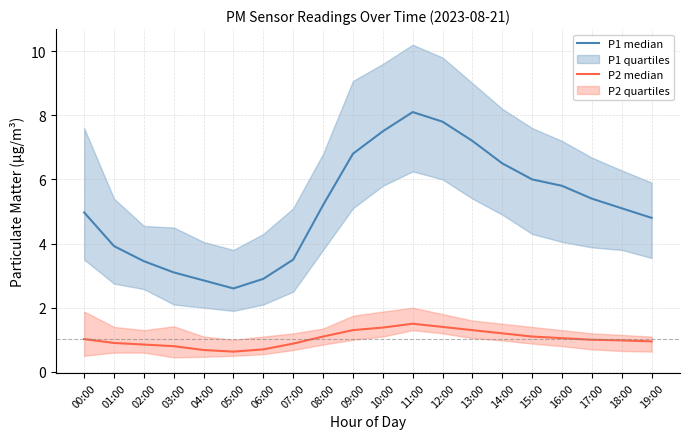

Reading right to left, what are all the values shown in this chart?

P1 median: 19:00=4.8	18:00=5.1	17:00=5.4	16:00=5.8	15:00=6.0	14:00=6.5	13:00=7.2	12:00=7.8	11:00=8.1	10:00=7.5	09:00=6.8	08:00=5.2	07:00=3.5	06:00=2.9	05:00=2.6	04:00=2.9	03:00=3.1	02:00=3.5	01:00=3.9	00:00=5.0
P2 median: 19:00=0.9	18:00=1.0	17:00=1.0	16:00=1.1	15:00=1.1	14:00=1.2	13:00=1.3	12:00=1.4	11:00=1.5	10:00=1.4	09:00=1.3	08:00=1.1	07:00=0.9	06:00=0.7	05:00=0.6	04:00=0.7	03:00=0.8	02:00=0.8	01:00=0.9	00:00=1.0